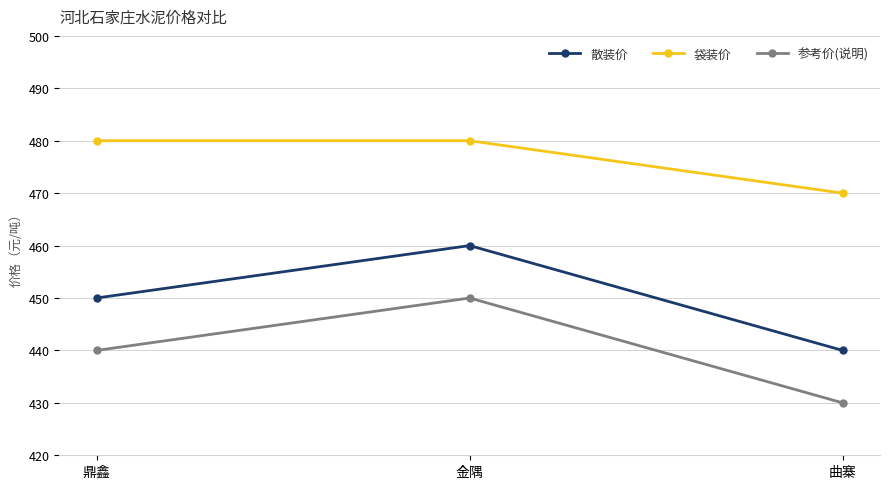

Which series has the largest total across all categories?

袋装价